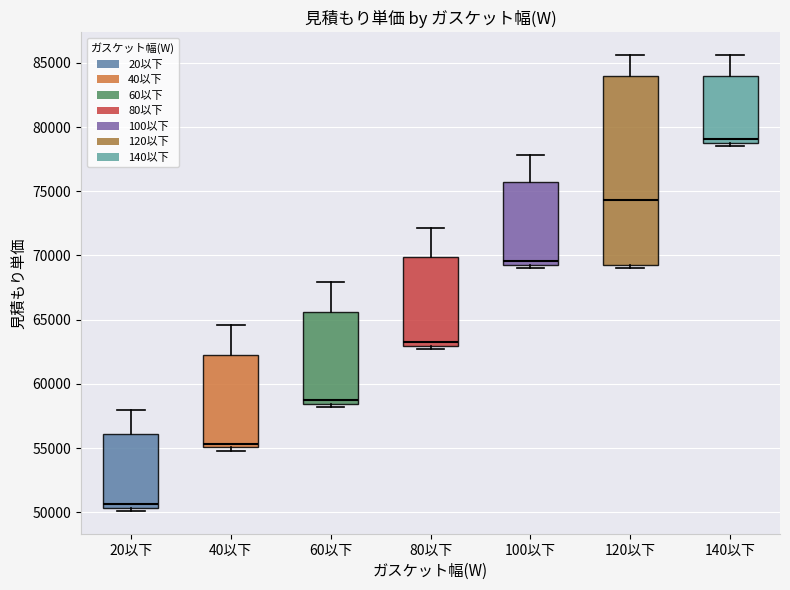

Reading left to right, transcribe this box plot: for each box, give where its median line is, the range the box spans, and where its two whiskers end, as read against the y-axis. The values are not printed on the chart, so give them approximately, as read against the axis.

20以下: median 50500 (just above the box's lower edge), box 50500 to 56000, whiskers 50000 to 58000
40以下: median 55500, box 55000 to 62500, whiskers 55000 (just below the box's lower edge) to 64500
60以下: median 59000, box 58500 to 65500, whiskers 58000 to 68000
80以下: median 63500, box 63000 to 70000, whiskers 62500 to 72000
100以下: median 69500 (just above the box's lower edge), box 69500 to 75500, whiskers 69000 to 78000
120以下: median 74500, box 69500 to 84000, whiskers 69000 to 85500
140以下: median 79000 (just above the box's lower edge), box 79000 to 84000, whiskers 78500 to 85500